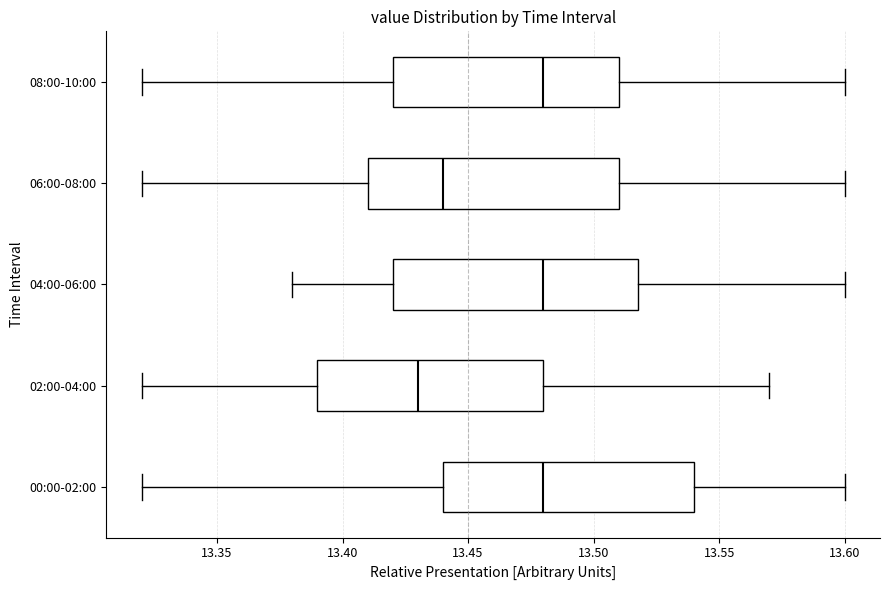

Reading bottom to top, read every box against the x-axis: the position of its median line, the range the box covers, and the ends of its whiskers. The values are not printed on the chart, so give them approximately, as read against the axis.

00:00-02:00: median 13.48, box 13.44 to 13.54, whiskers 13.32 to 13.60
02:00-04:00: median 13.43, box 13.39 to 13.48, whiskers 13.32 to 13.57
04:00-06:00: median 13.48, box 13.42 to 13.52, whiskers 13.38 to 13.60
06:00-08:00: median 13.44, box 13.41 to 13.51, whiskers 13.32 to 13.60
08:00-10:00: median 13.48, box 13.42 to 13.51, whiskers 13.32 to 13.60